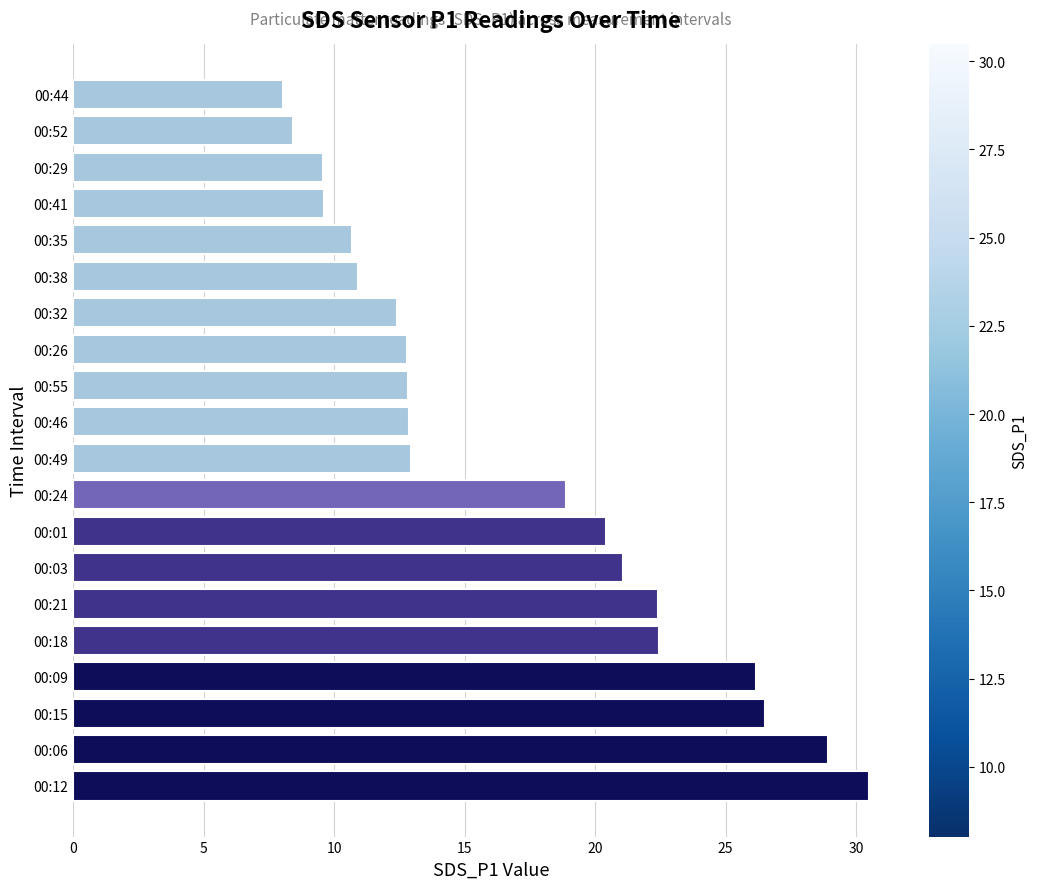

Approximately how many times larger is the value at 00:44 compared to 00:26?

0.6